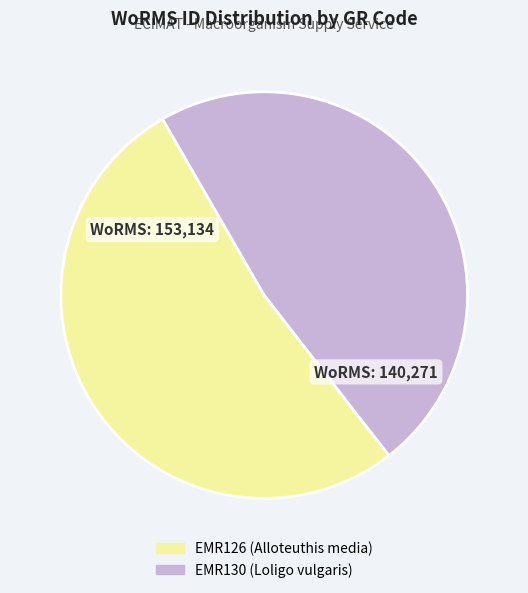

Between EMR126 (Alloteuthis media) and EMR130 (Loligo vulgaris), which is larger?

EMR126 (Alloteuthis media)